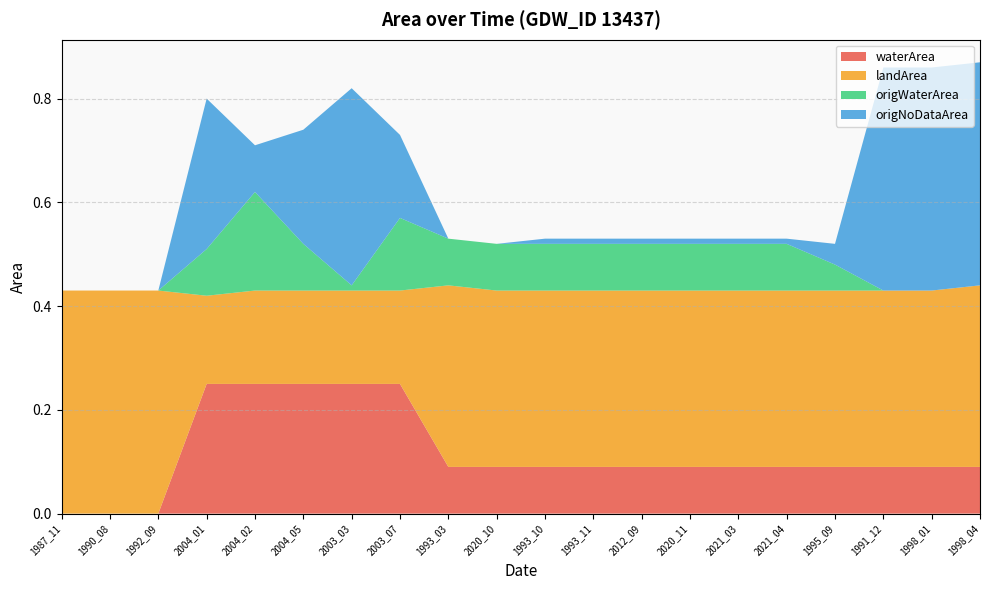

Reading left to right, list all the values displayed in this chart.

waterArea: 0.0	0.0	0.0	0.2	0.2	0.2	0.2	0.2	0.1	0.1	0.1	0.1	0.1	0.1	0.1	0.1	0.1	0.1	0.1	0.1
landArea: 0.4	0.4	0.4	0.2	0.2	0.2	0.2	0.2	0.3	0.3	0.3	0.3	0.3	0.3	0.3	0.3	0.3	0.3	0.3	0.3
origWaterArea: 0.0	0.0	0.0	0.1	0.2	0.1	0.0	0.1	0.1	0.1	0.1	0.1	0.1	0.1	0.1	0.1	0.1	0.0	0.0	0.0
origNoDataArea: 0.0	0.0	0.0	0.3	0.1	0.2	0.4	0.2	0.0	0.0	0.0	0.0	0.0	0.0	0.0	0.0	0.0	0.4	0.4	0.4